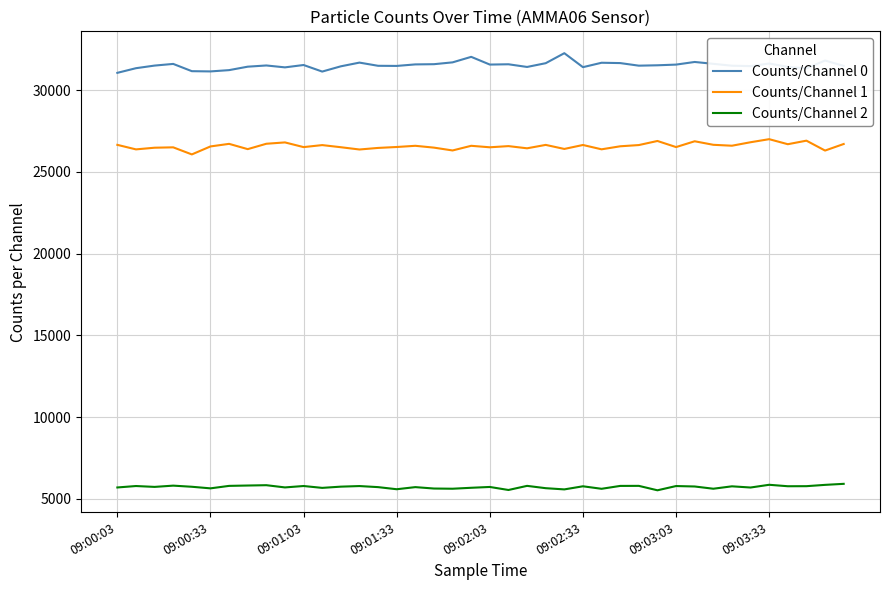

True or false: Counts/Channel 1 and Counts/Channel 2 cross at least once.

False